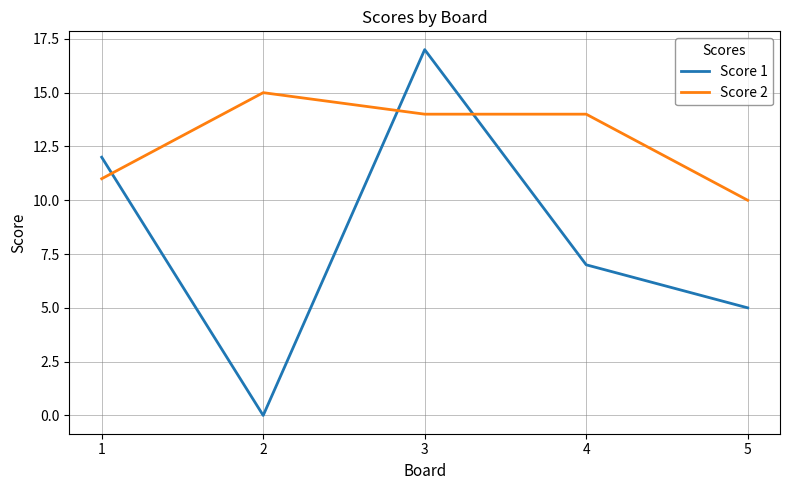

True or false: Score 1 has more than 0 points higher than both neighbors.

True